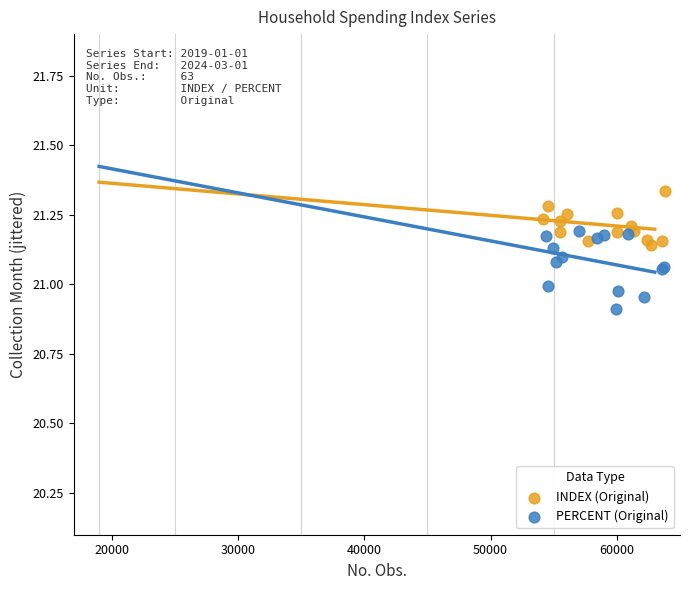

Which series has the largest Y range (max minus min)?

PERCENT (Original)